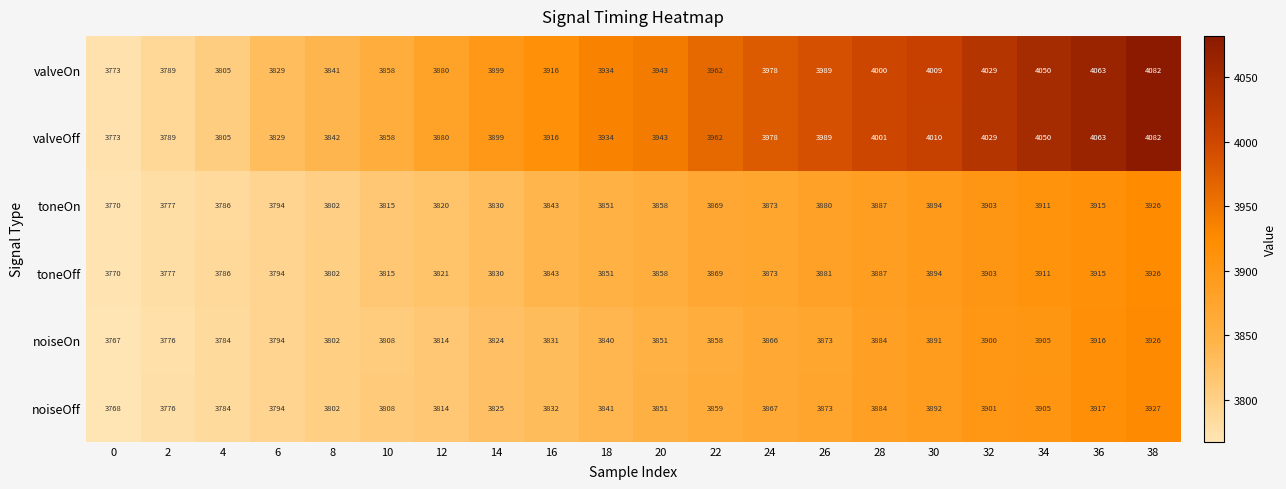

What is the spread (max minus min) of values at 0?

6